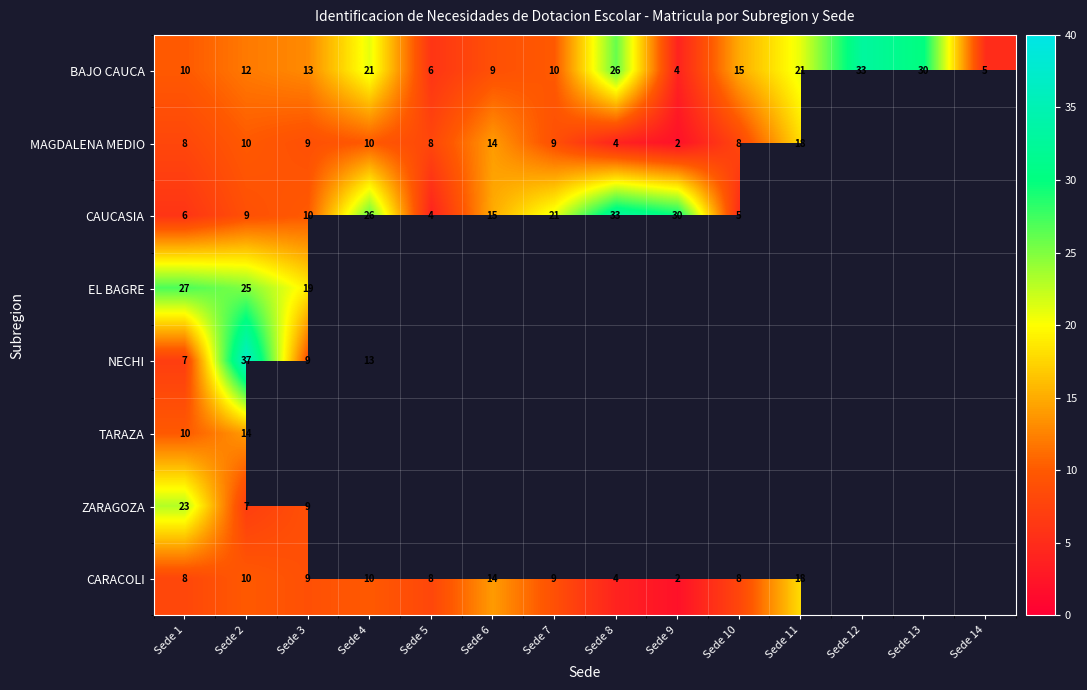

The MAGDALENA MEDIO series shows 3.3 at Sede 10. True or false?

False